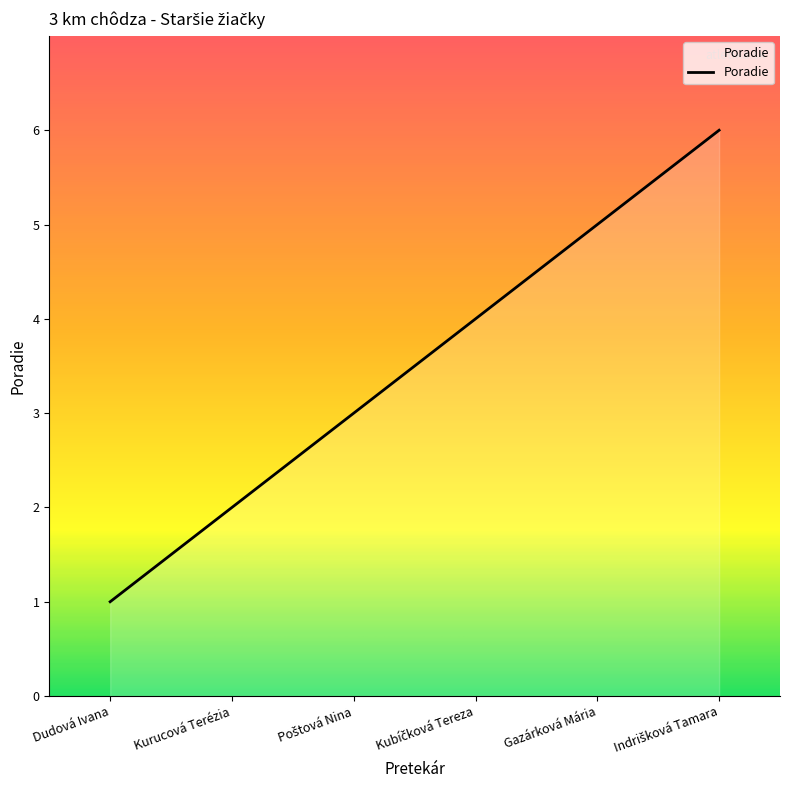

What is the average value?

4